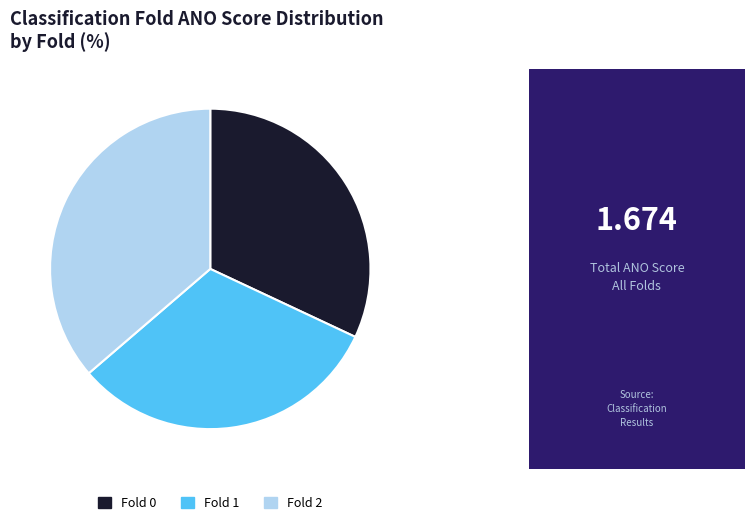

Combined, do Fold 1 and Fold 0 account for over 50%?

Yes